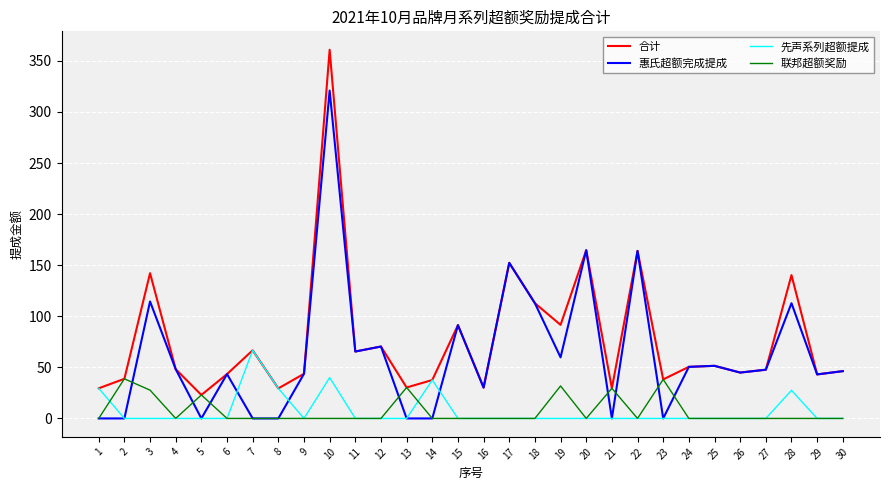

What is the maximum value for 合计?

360.9